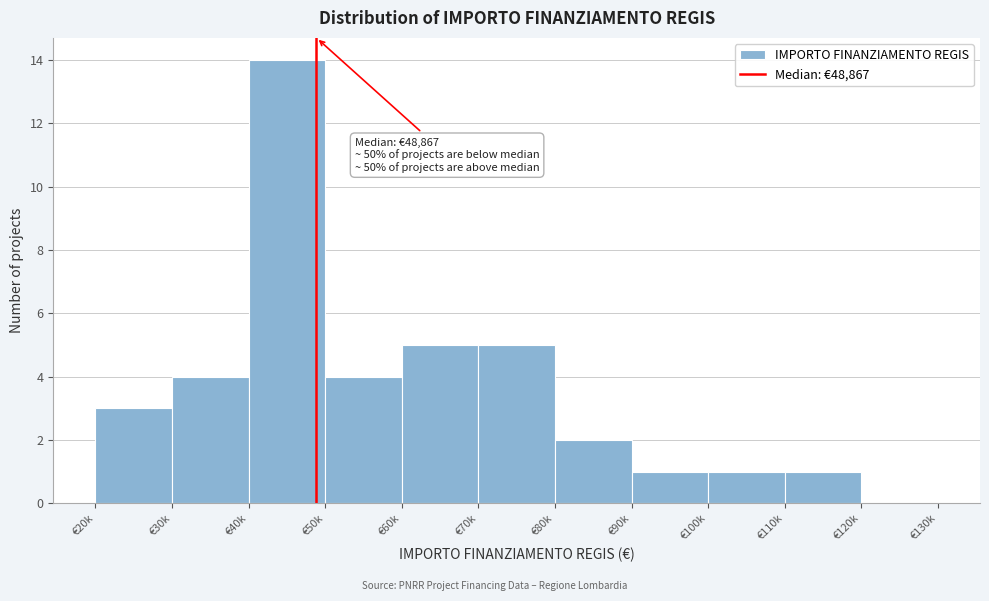

Reading left to right, what are all the values shown in this chart?

€20k=3	€30k=4	€40k=14	€50k=4	€60k=5	€70k=5	€80k=2	€90k=1	€100k=1	€110k=1	€120k=0